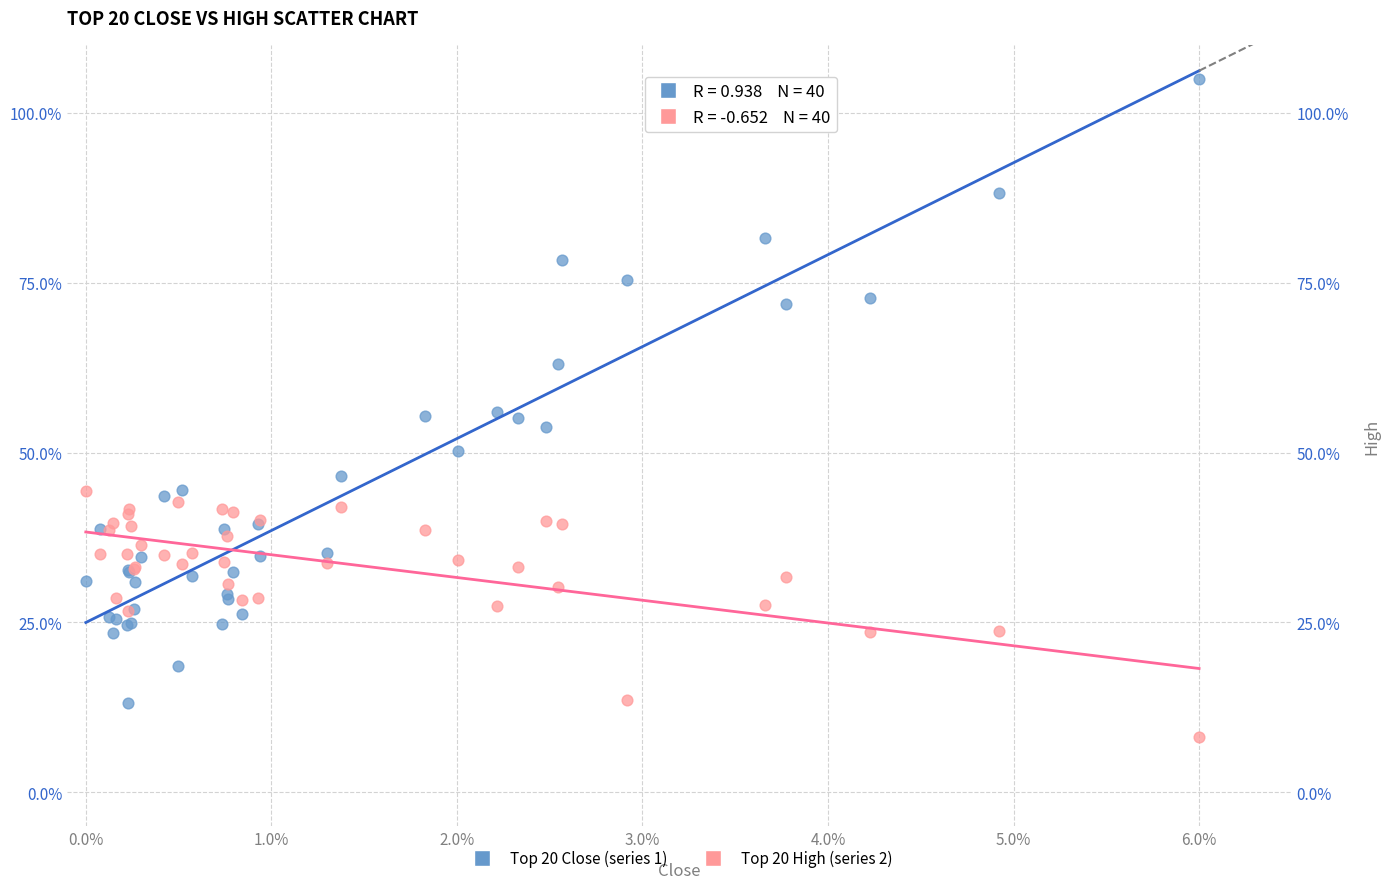

What are all the series names shown in the legend?

Top 20 Close (series 1), Top 20 High (series 2)